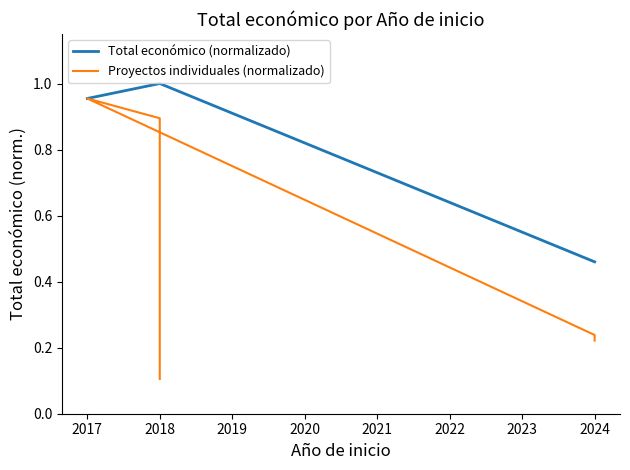

What is the difference between the values at 2017 and 2024?

0.7